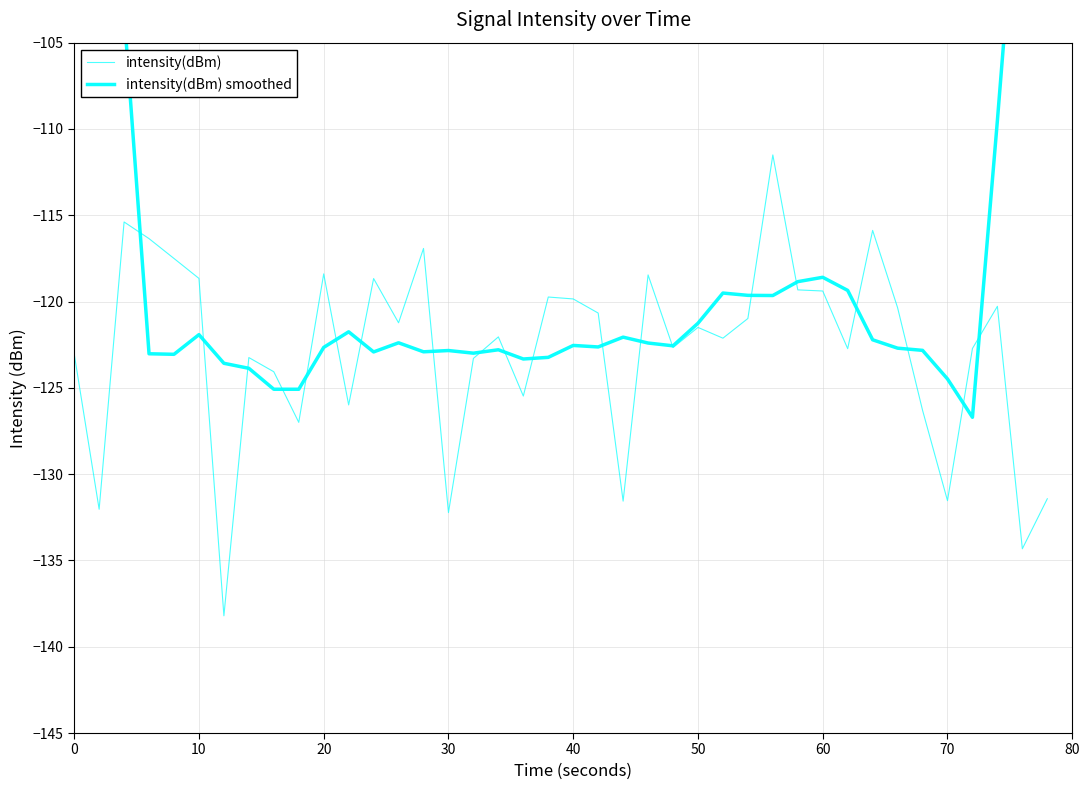

How many values in the intensity(dBm) series are below -121?

22